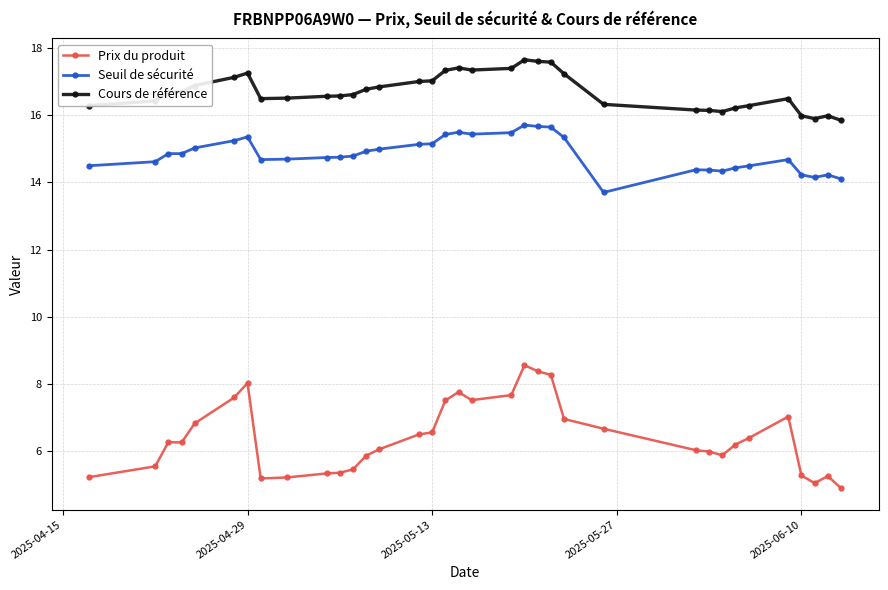

How many distinct data groups are displayed?

3